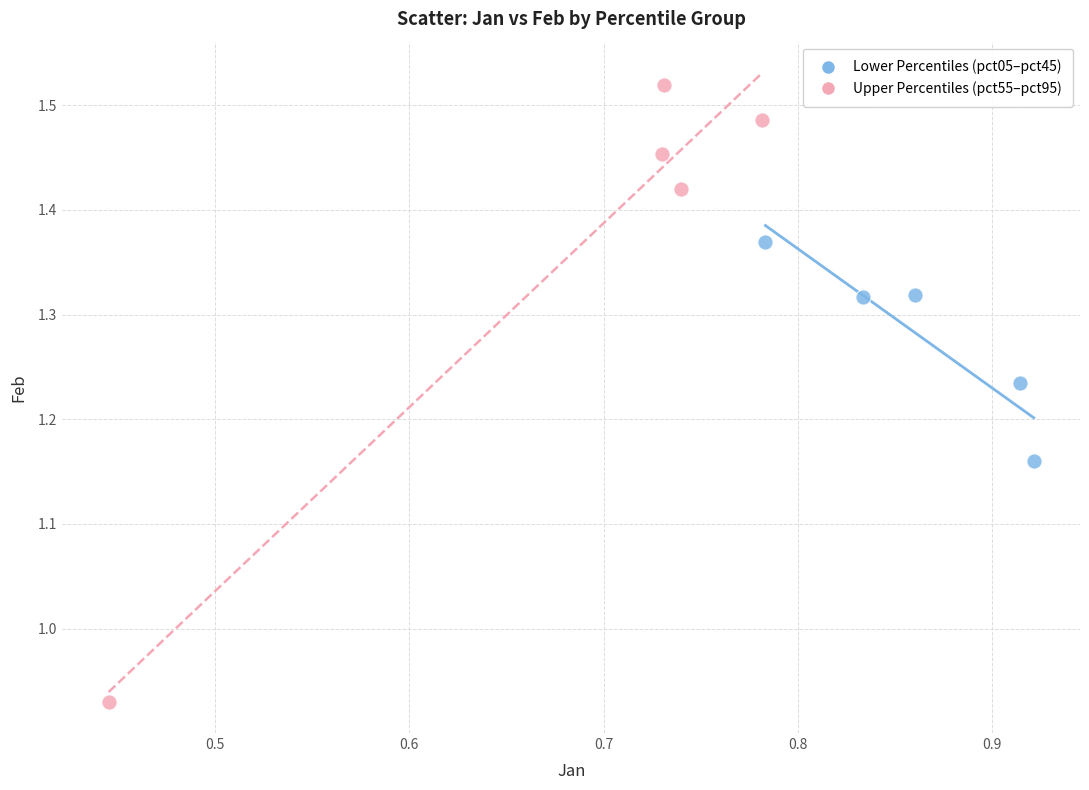

Which series has the widest spread of Y values?

Upper Percentiles (pct55–pct95)